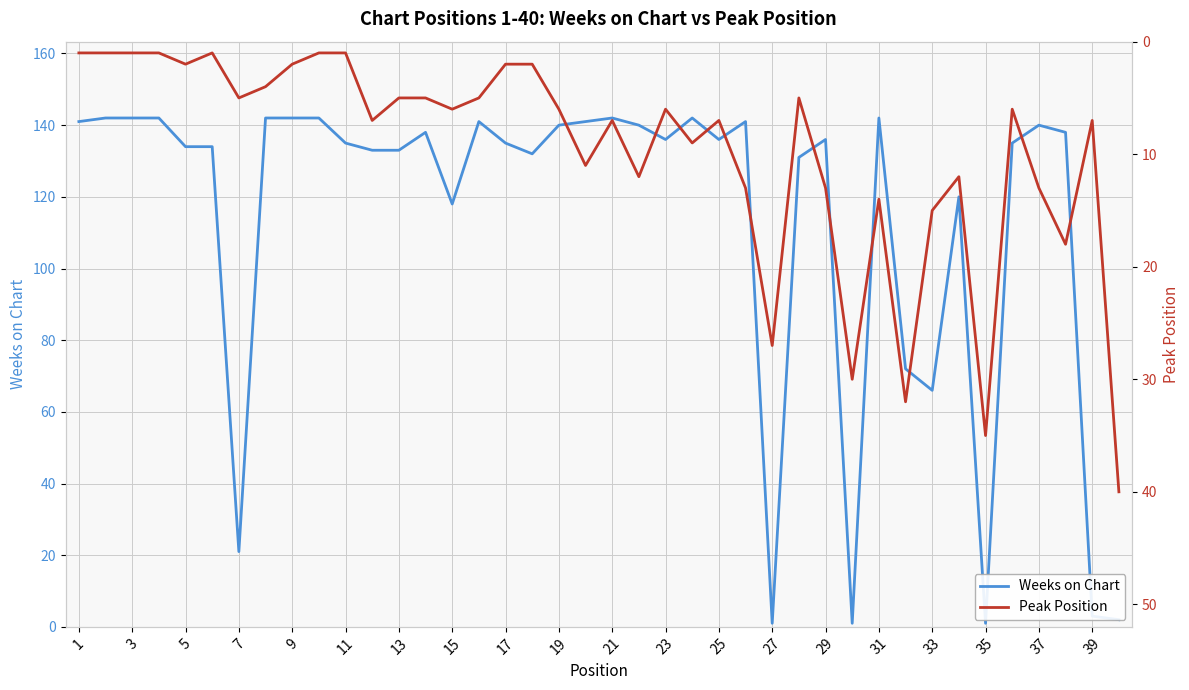

The Weeks on Chart series shows 94 at 33. True or false?

False